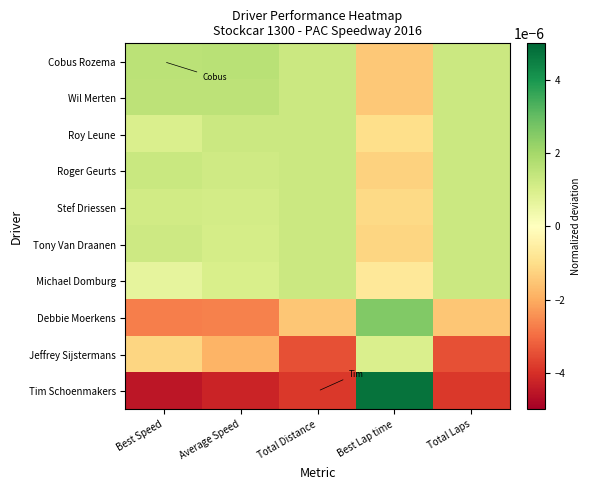

At which category does the chart reach its peak across all series?

Best Lap time